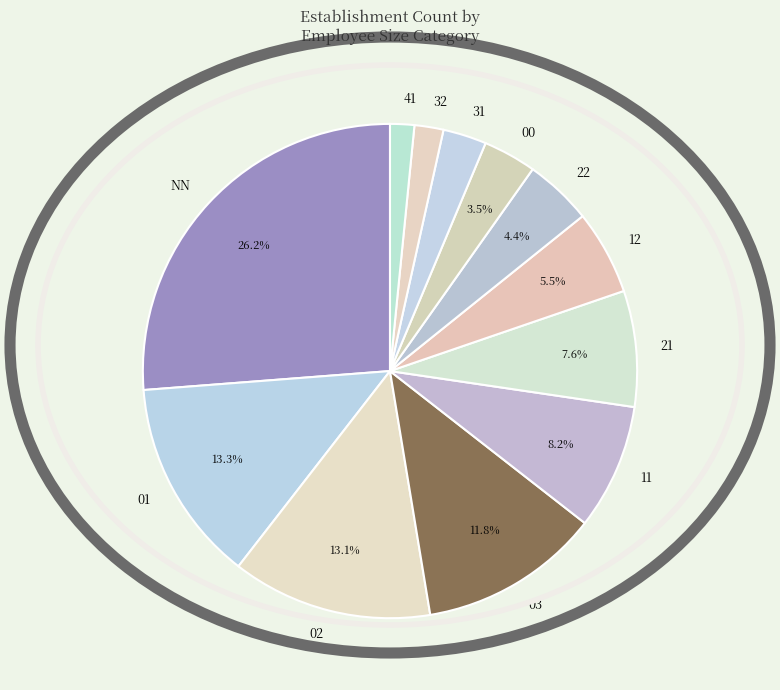

Approximately how many times larger is the value at 12 compared to 21?

0.7